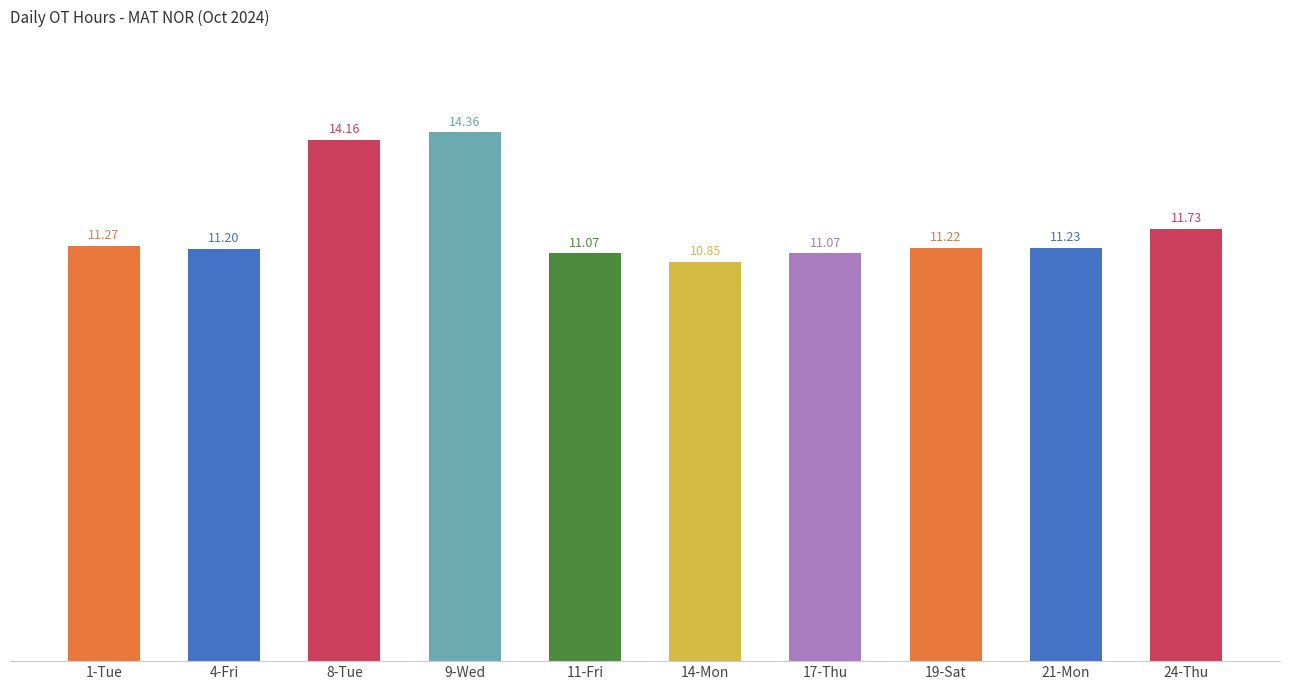

Approximately how many times larger is the value at 14-Mon compared to 24-Thu?

0.9